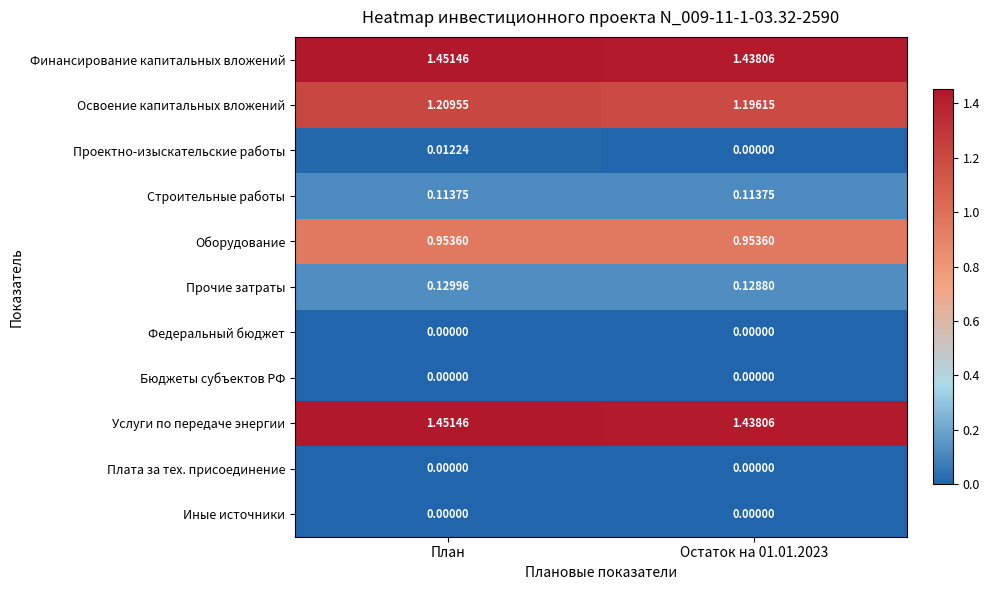

At which category is the sum across all series the highest?

План